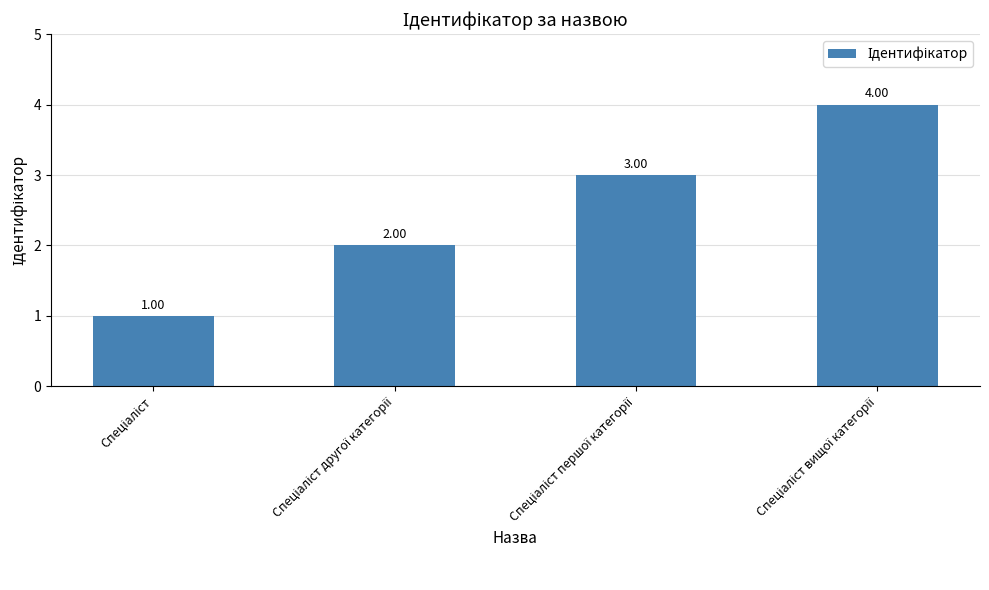

Reading right to left, list all the values displayed in this chart.

4	3	2	1